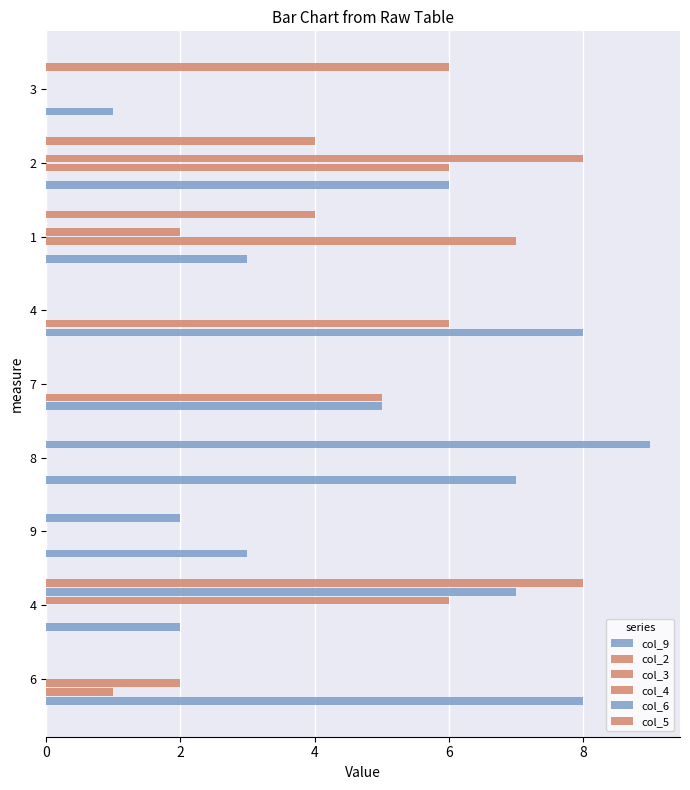

How many distinct data groups are displayed?

6